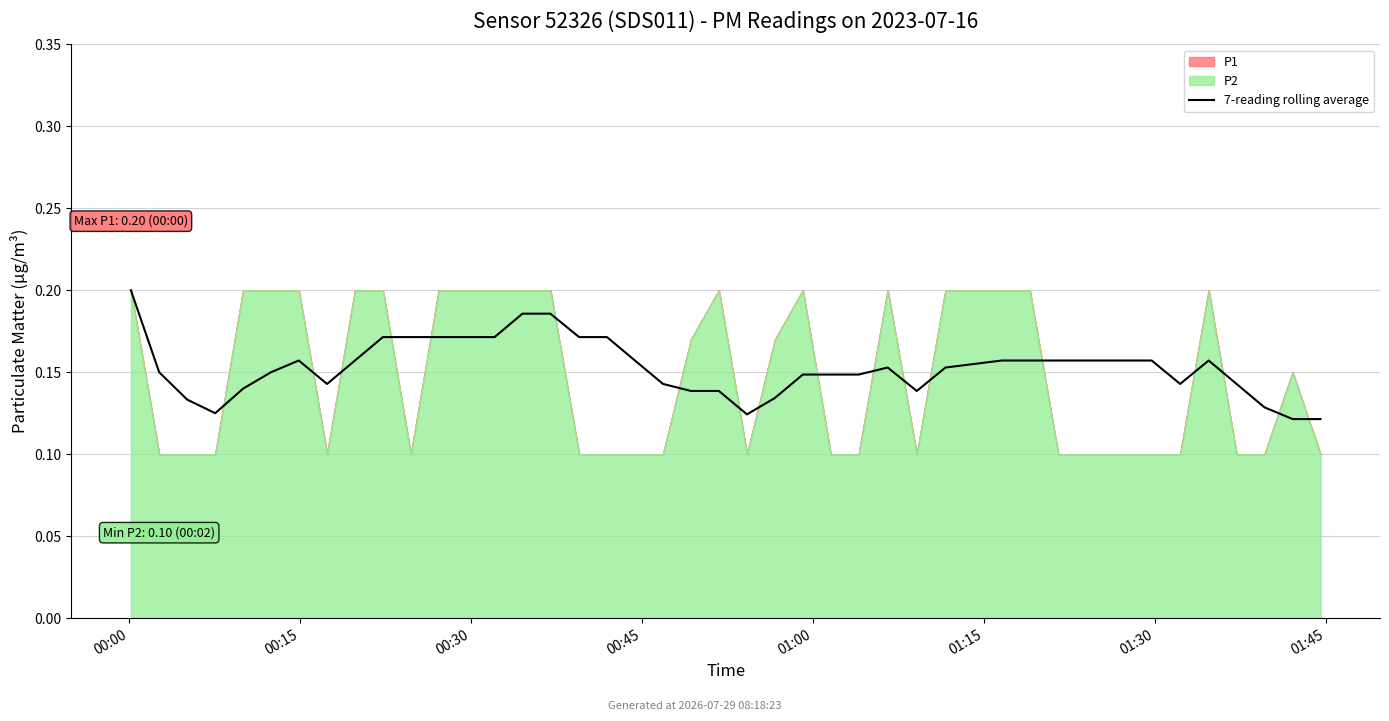

The value at 35 is 0.2. True or false?

True